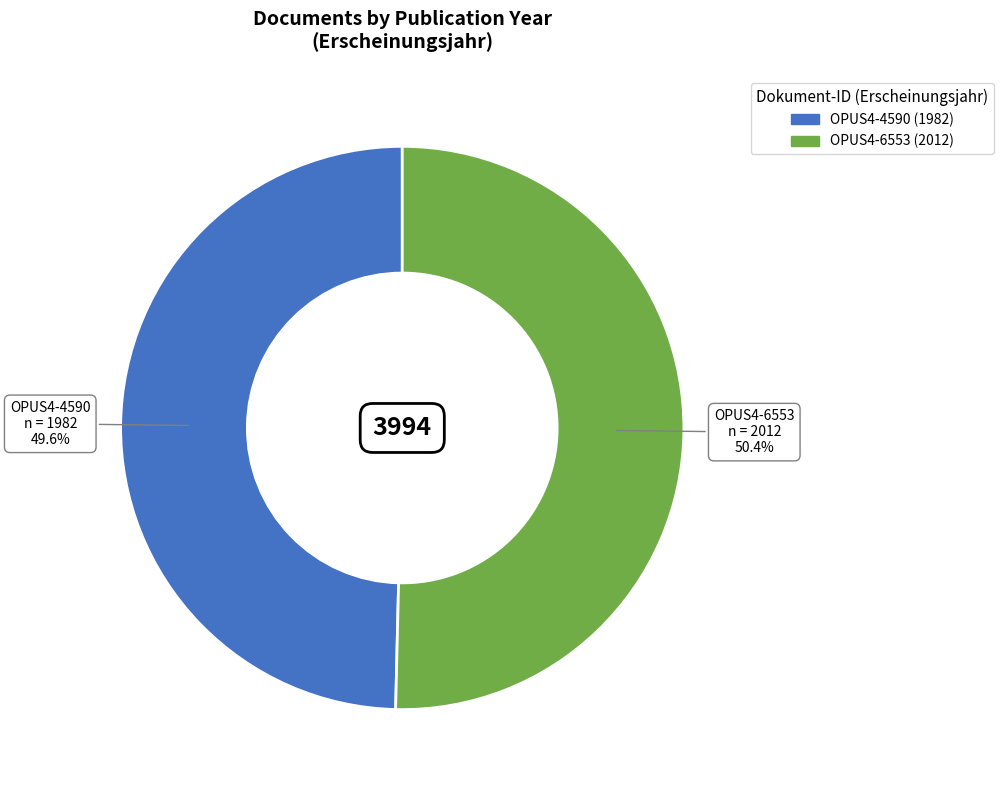

To the nearest percent, what portion does OPUS4-4590 represent?

50%